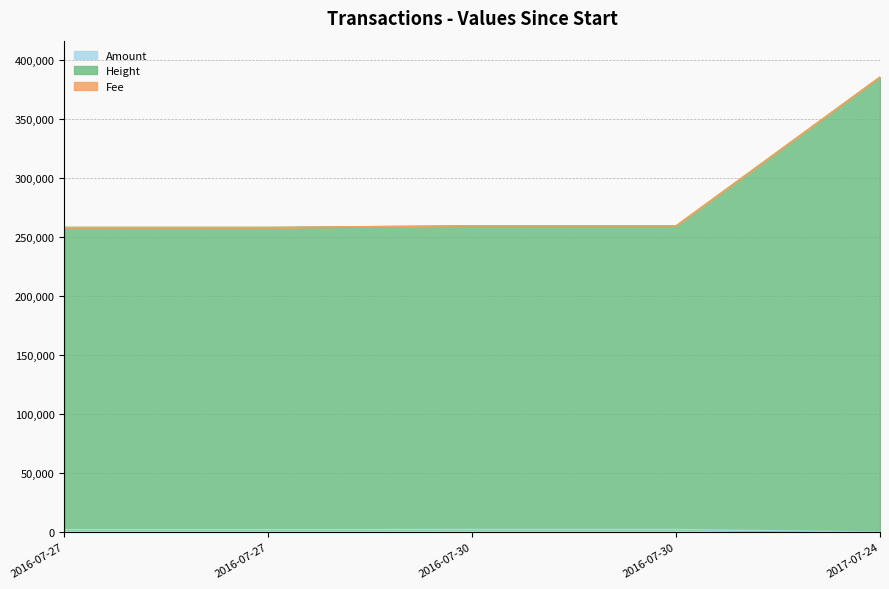

What is the difference between the maximum and minimum values in the Amount series?

2200